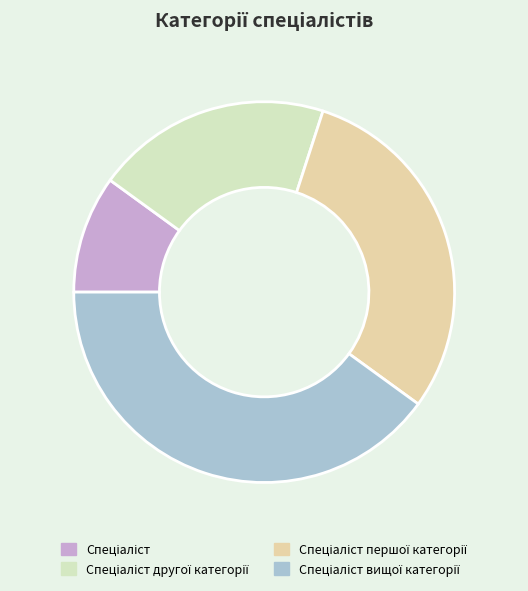

Which category has the smallest portion of the pie?

Спеціаліст